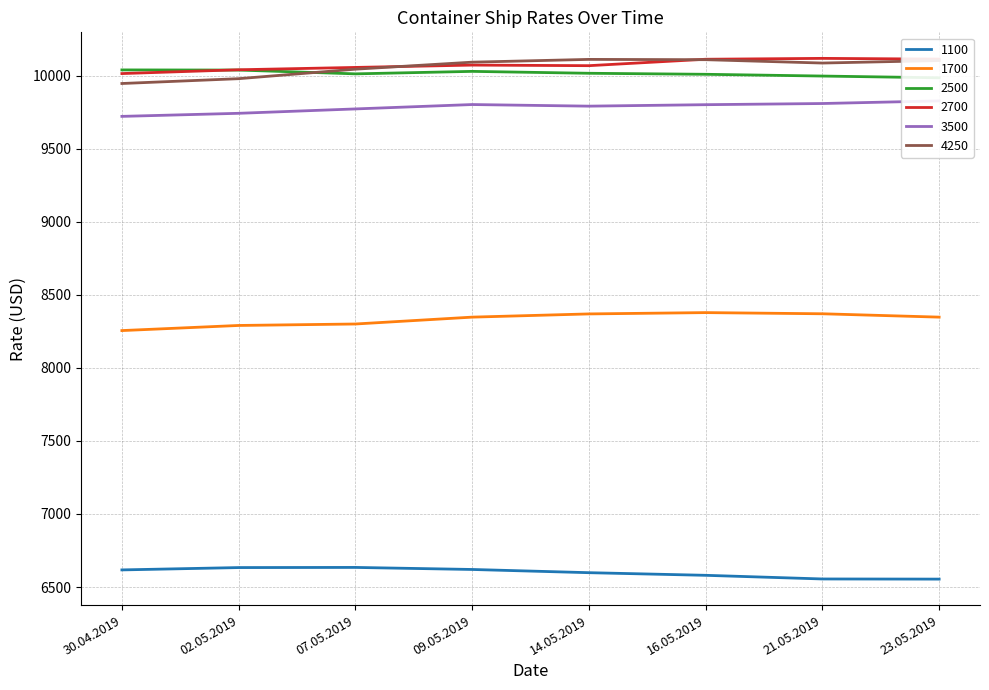

What is the difference between the 1700 values at 07.05.2019 and 30.04.2019?

45